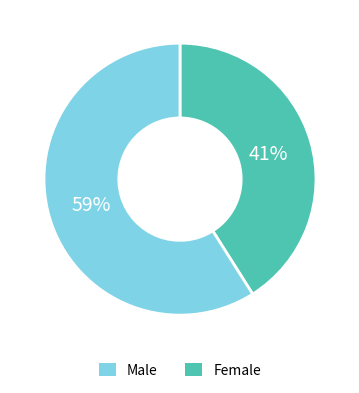

Is the sum of Female and Male greater than half?

Yes